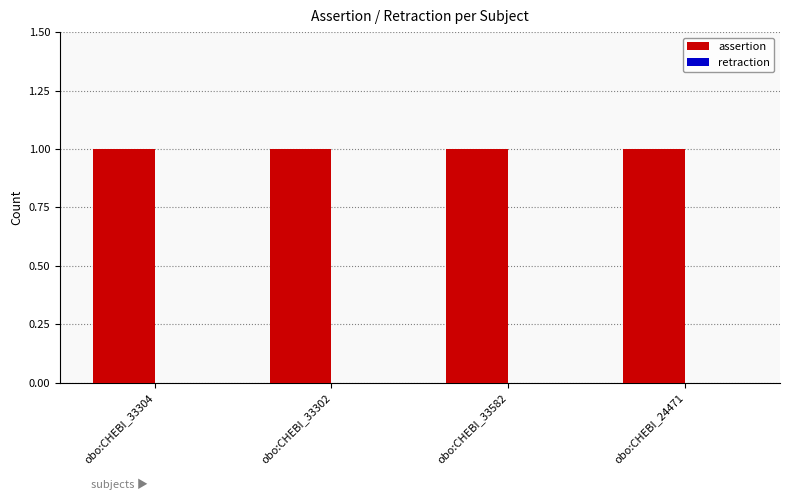

What are all the series names shown in the legend?

assertion, retraction